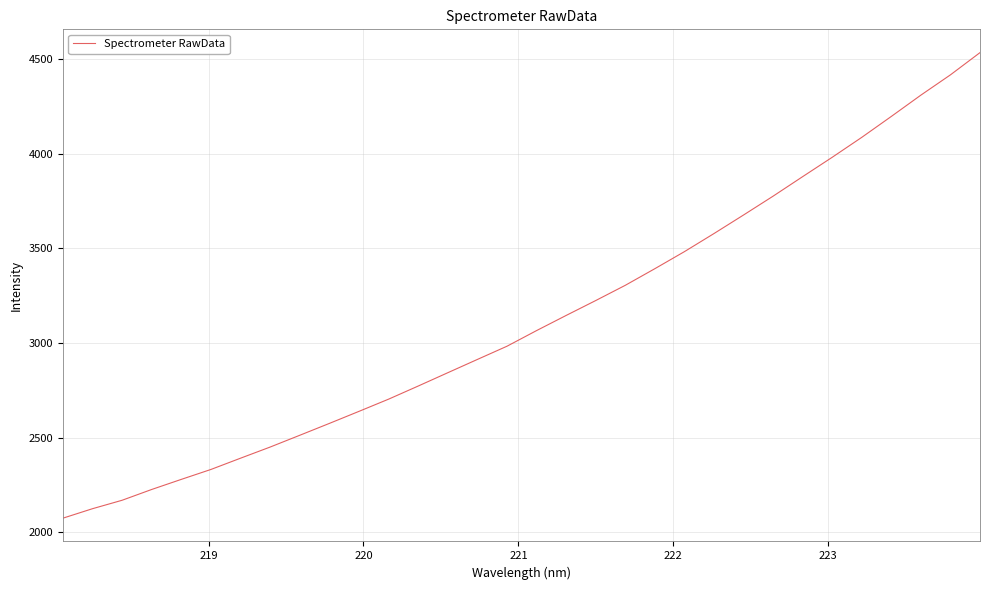

What is the greatest value displayed?

4532.9